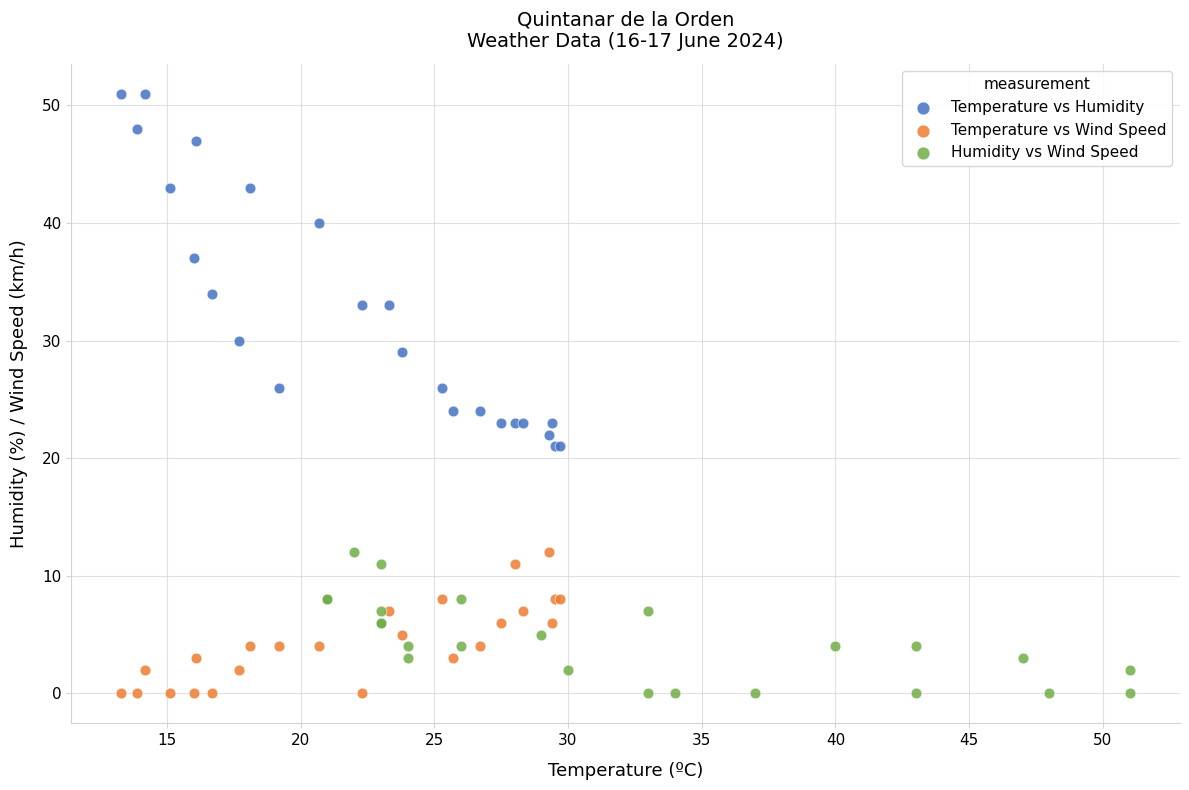

Which series reaches the maximum Y coordinate?

Temperature vs Humidity